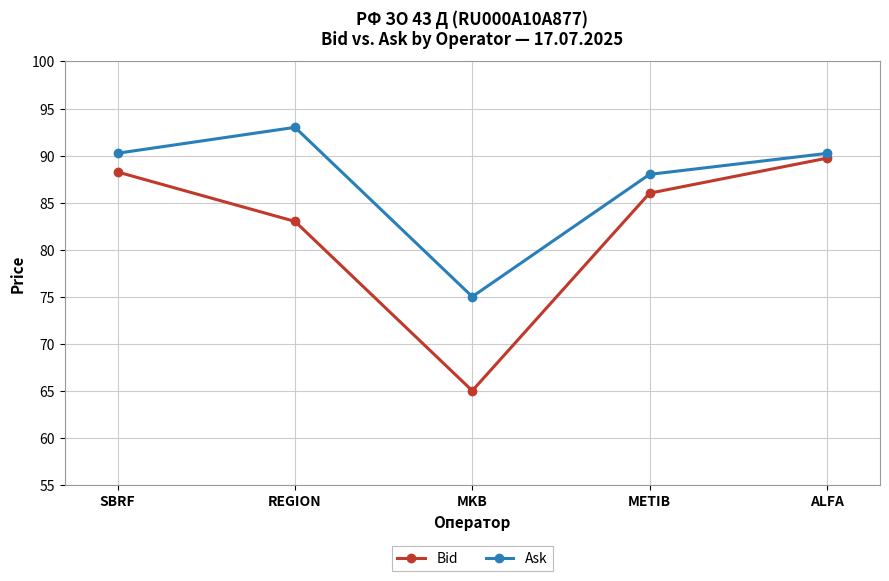

True or false: Bid has more than 0 interior local peaks.

False